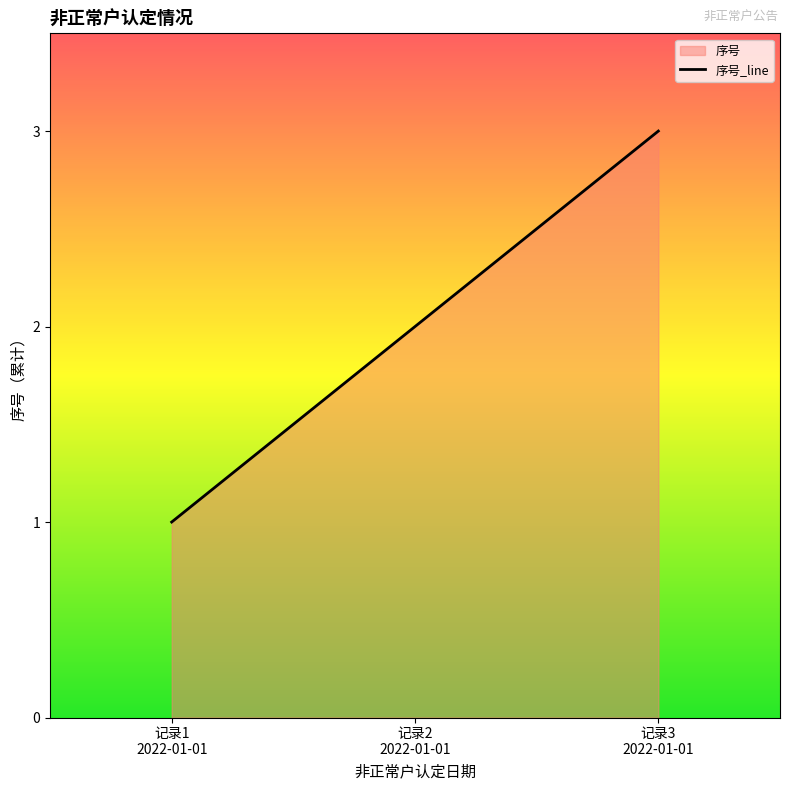

How many values are between 1 and 3?

3